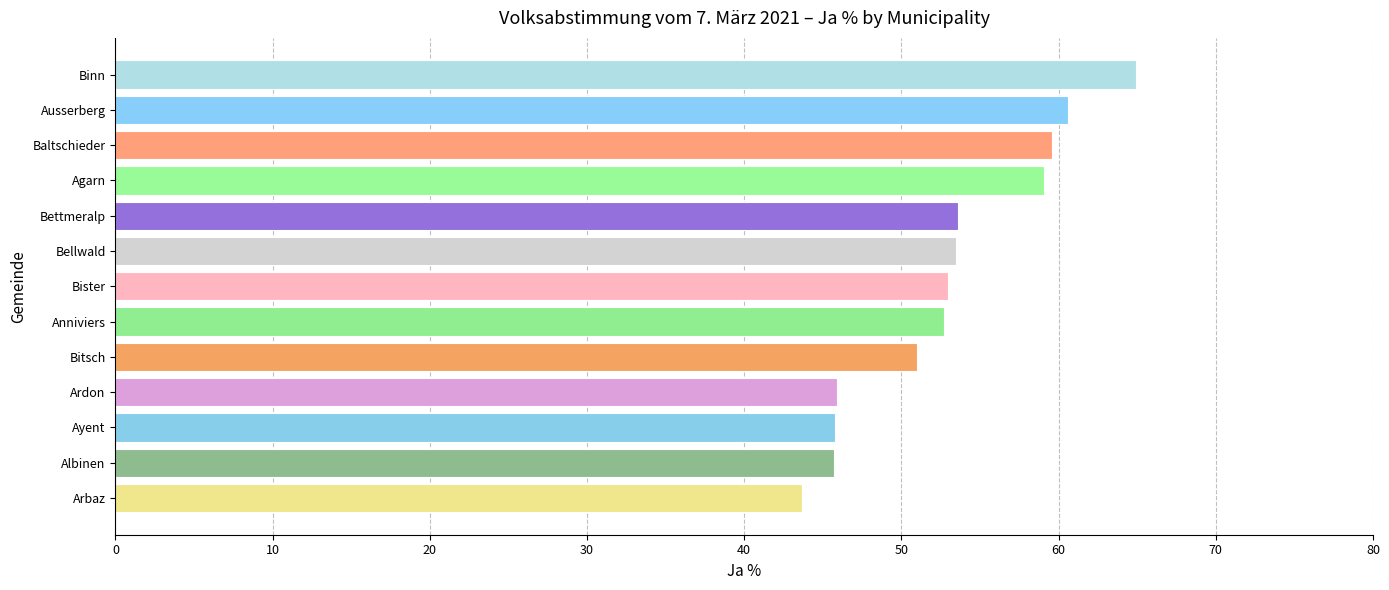

What is the maximum value shown in the chart?

64.9